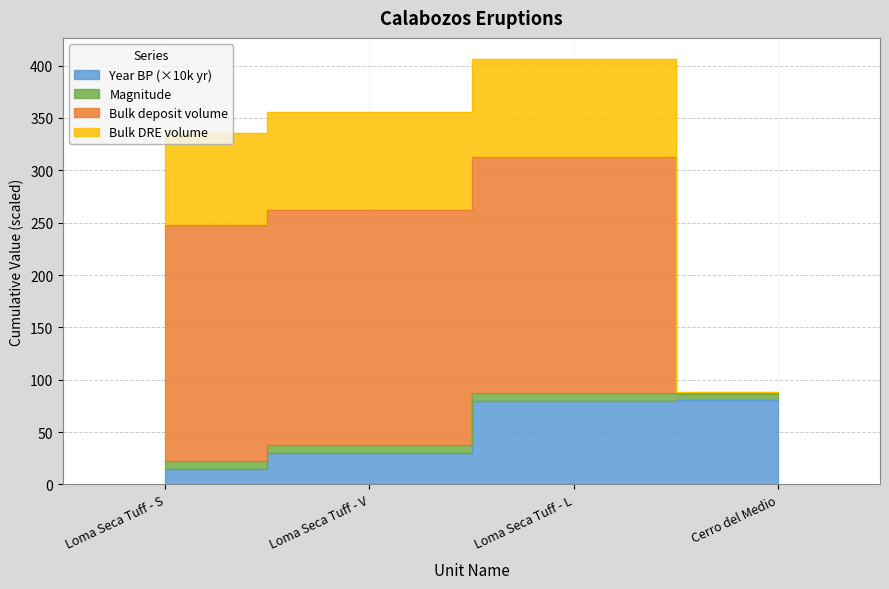

What is the difference between the maximum and minimum values in the Year BP series?

66.0